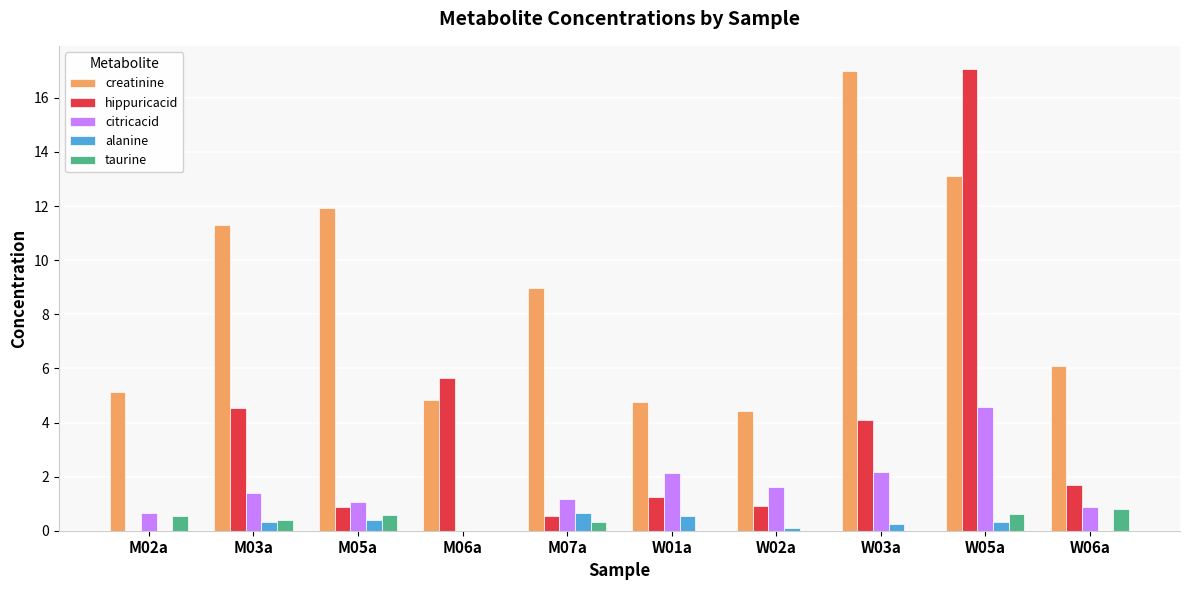

Is the value of alanine at M03a greater than the value of taurine at W02a?

Yes